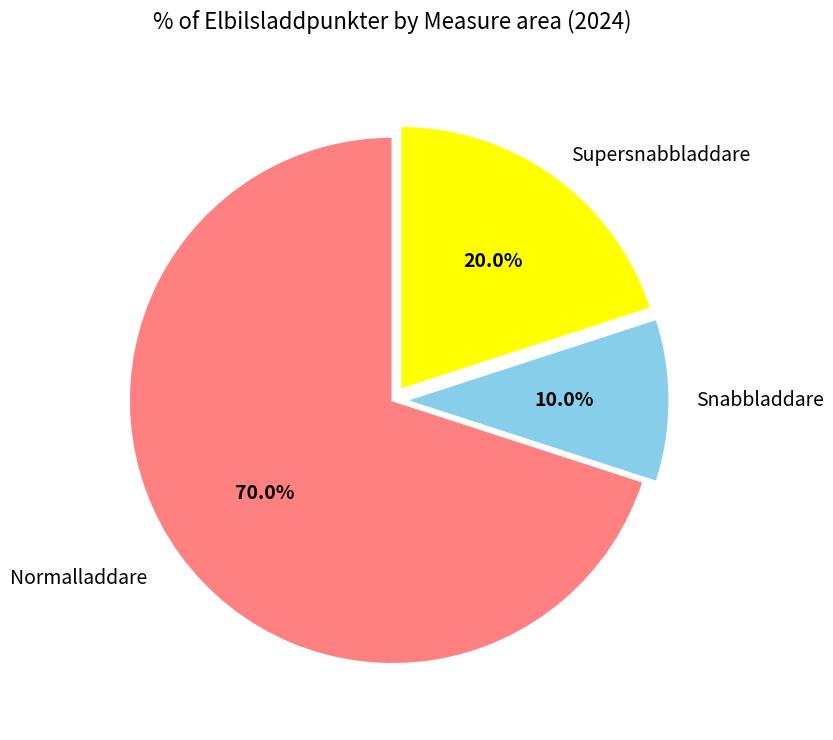

Does any single category account for the majority?

Yes